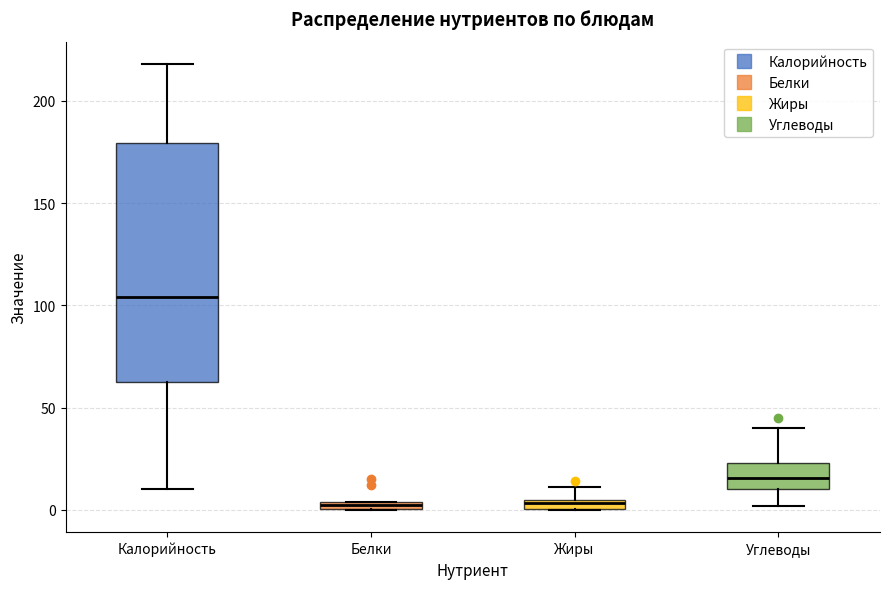

Which box is the tallest, from its lower edge to its upper edge?

Калорийность